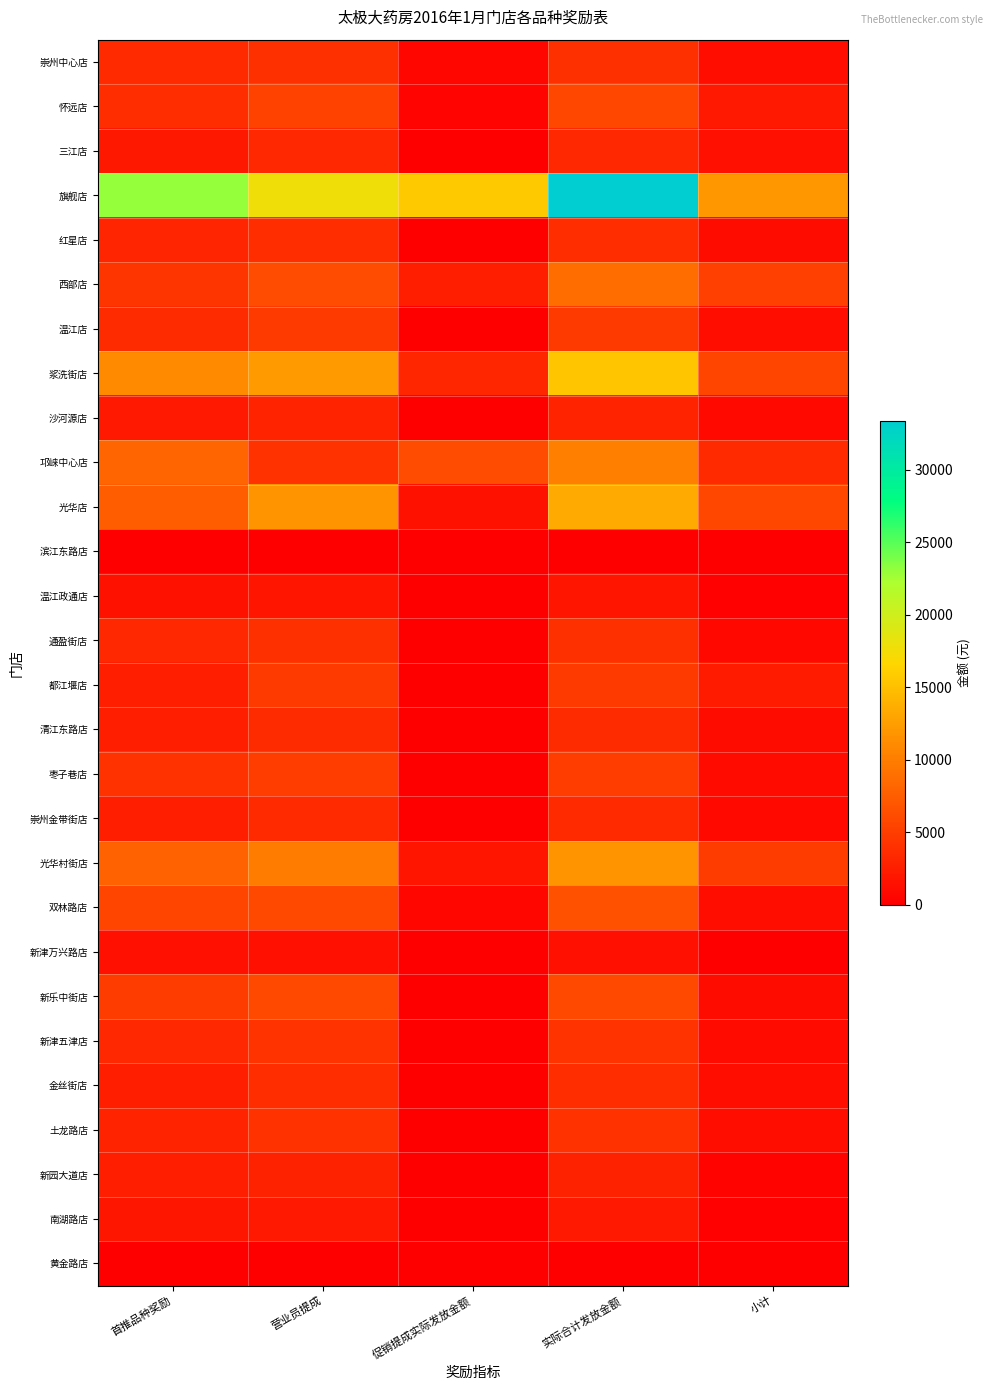

How many categories are shown in the chart?

5